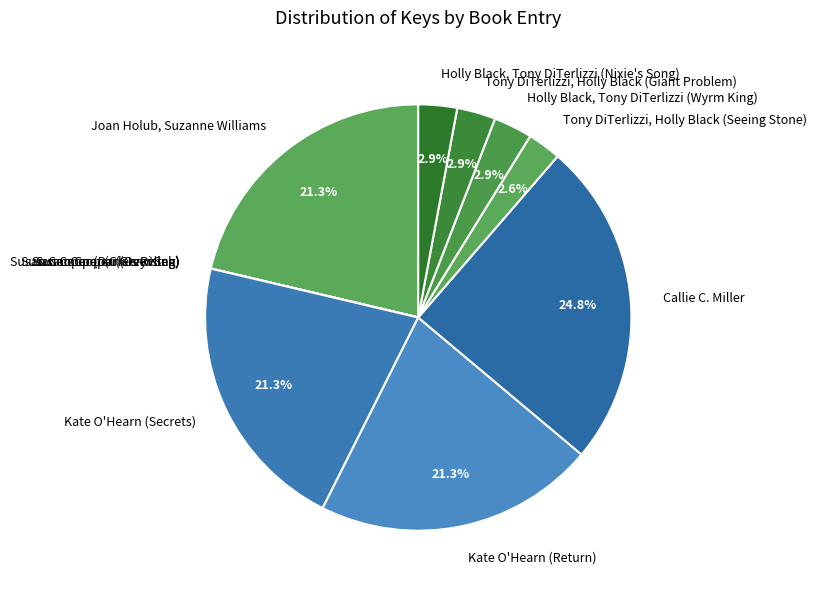

To the nearest percent, what is the average slice percentage?

8%